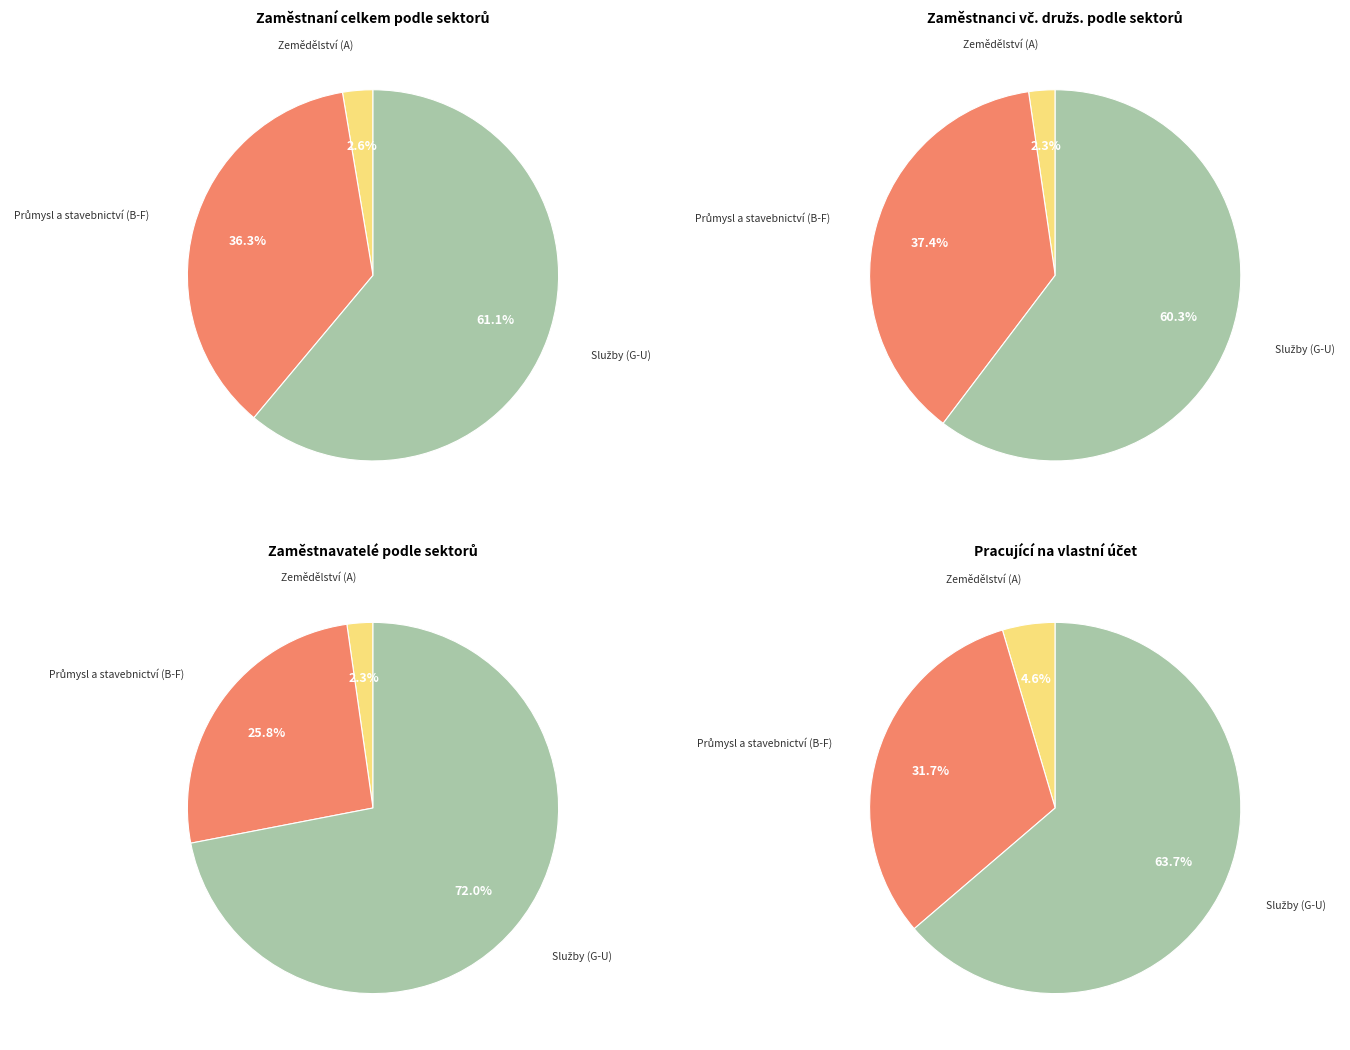

To the nearest percent, what percentage of the pie is Zemědělství (A)?

3%